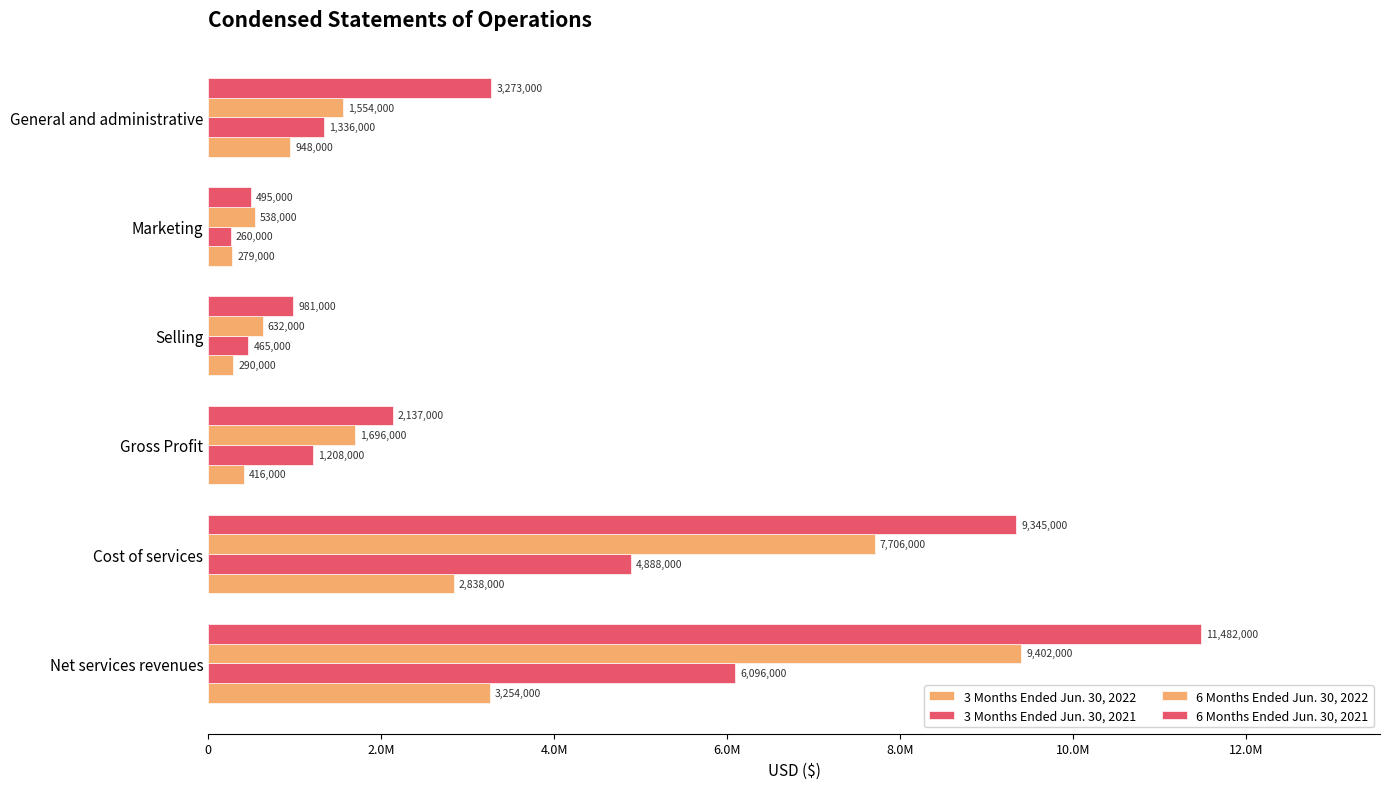

What are all the series names shown in the legend?

3 Months Ended Jun. 30, 2022, 3 Months Ended Jun. 30, 2021, 6 Months Ended Jun. 30, 2022, 6 Months Ended Jun. 30, 2021